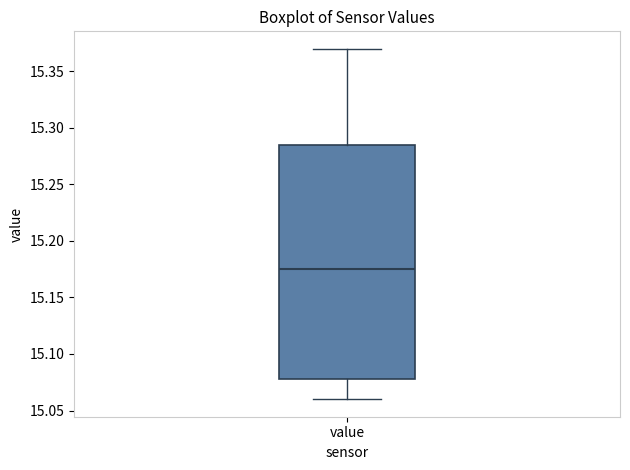

Read this box plot against the y-axis: the position of the median line, the range covered by the box, and the ends of both whiskers. The values are not printed on the chart, so give them approximately, as read against the axis.

median 15.175, box 15.080 to 15.285, whiskers 15.060 to 15.370